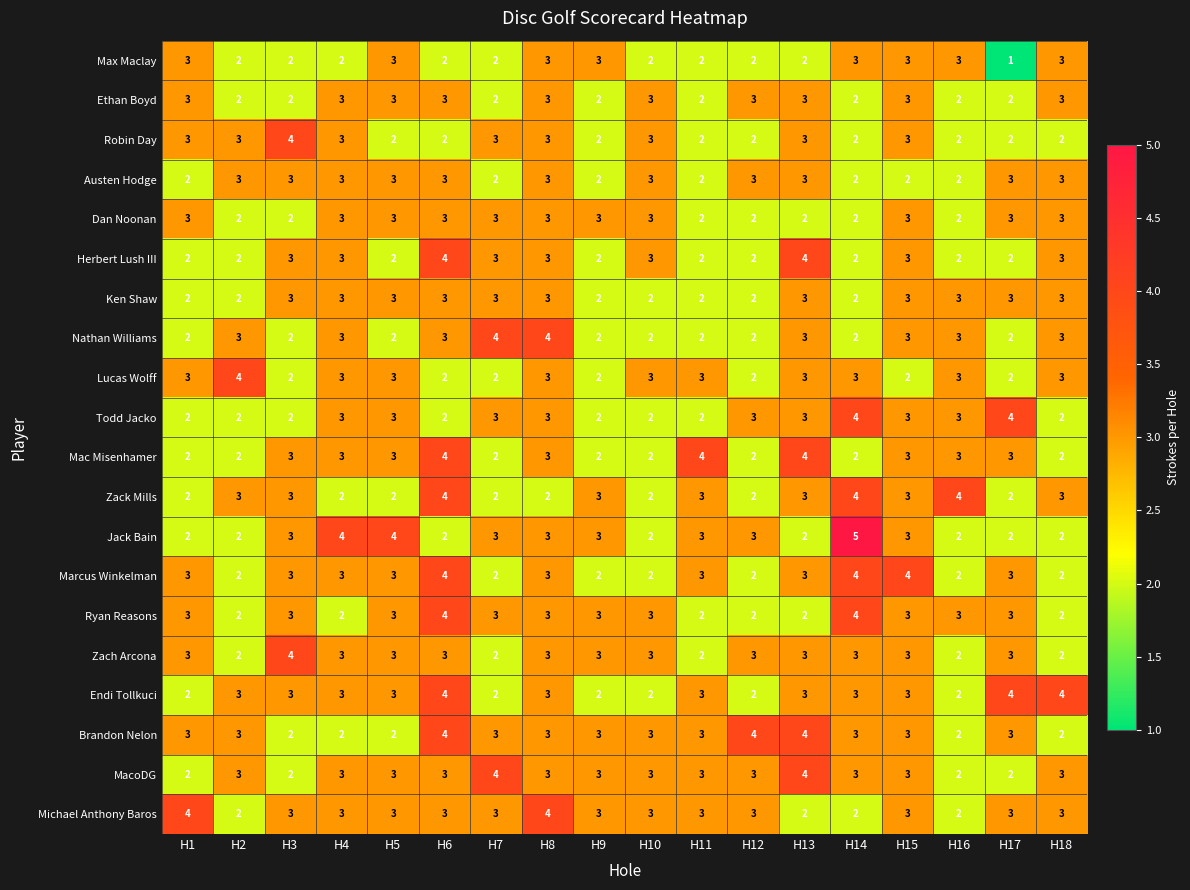

The value of Todd Jacko at H4 is 4. True or false?

False